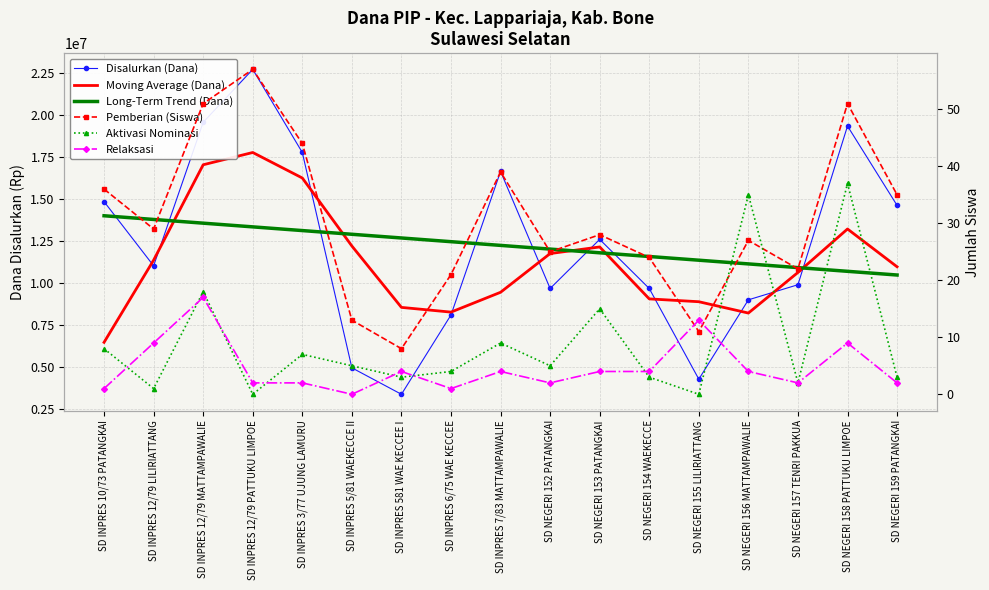

How many data points does each series have?

17